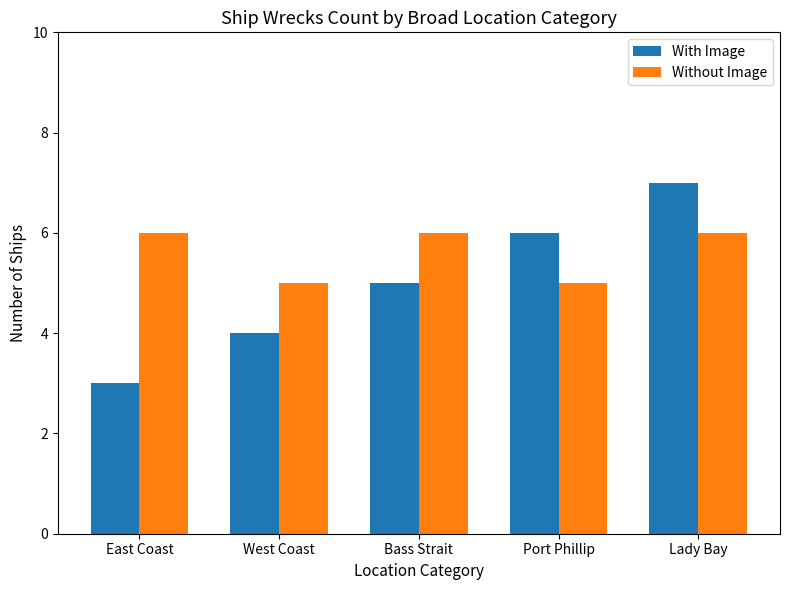

How many data points in Without Image are less than 6?

2